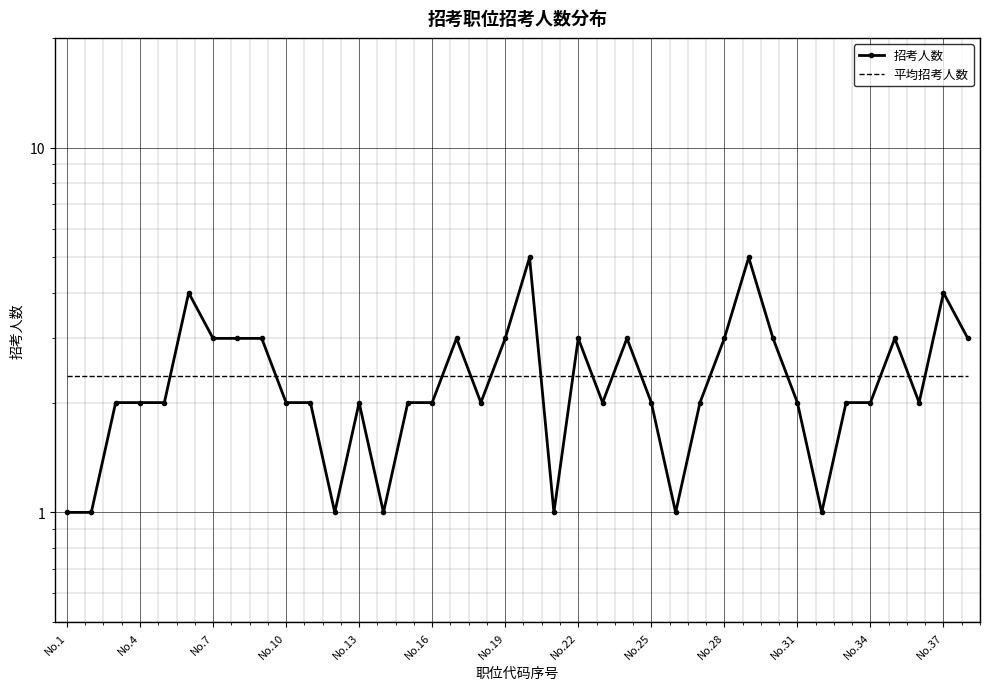

Reading left to right, list all the values displayed in this chart.

招考人数: 1.0	1.0	2.0	2.0	2.0	4.0	3.0	3.0	3.0	2.0	2.0	1.0	2.0	1.0	2.0	2.0	3.0	2.0	3.0	5.0	1.0	3.0	2.0	3.0	2.0	1.0	2.0	3.0	5.0	3.0	2.0	1.0	2.0	2.0	3.0	2.0	4.0	3.0
平均招考人数: 2.4	2.4	2.4	2.4	2.4	2.4	2.4	2.4	2.4	2.4	2.4	2.4	2.4	2.4	2.4	2.4	2.4	2.4	2.4	2.4	2.4	2.4	2.4	2.4	2.4	2.4	2.4	2.4	2.4	2.4	2.4	2.4	2.4	2.4	2.4	2.4	2.4	2.4